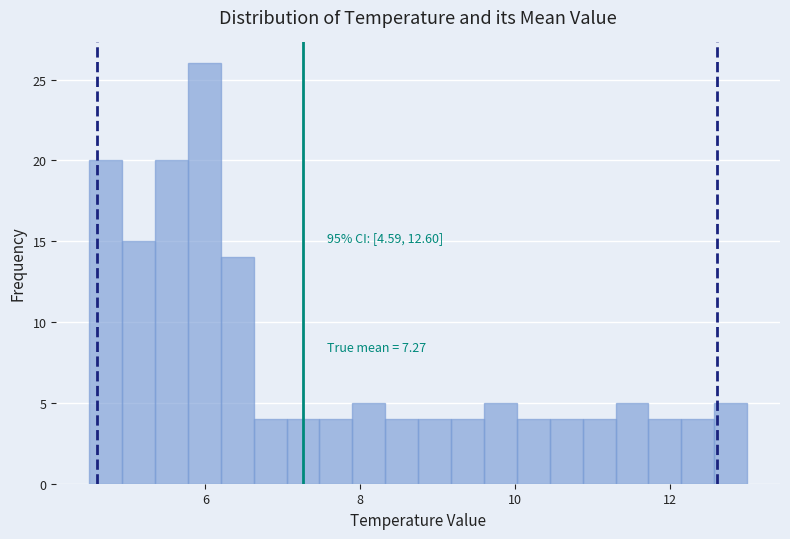

Around what value on the x-axis is the tallest bar? Give the approximate position of its centre, as read against the axis.

6.0